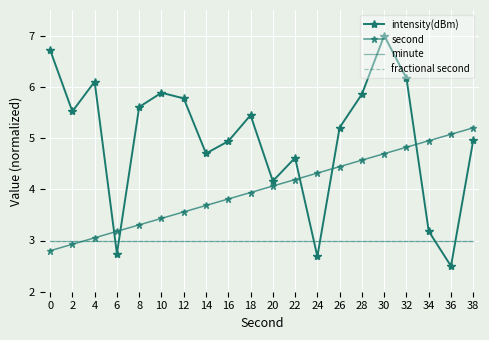

Is this an area chart (filled region under the line)?

No